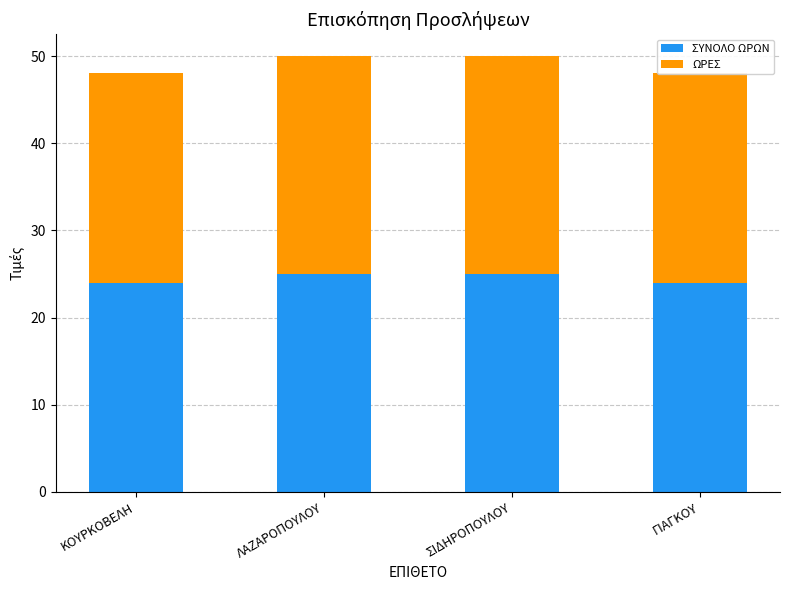

At how many categories does at least one series exceed 24?

2